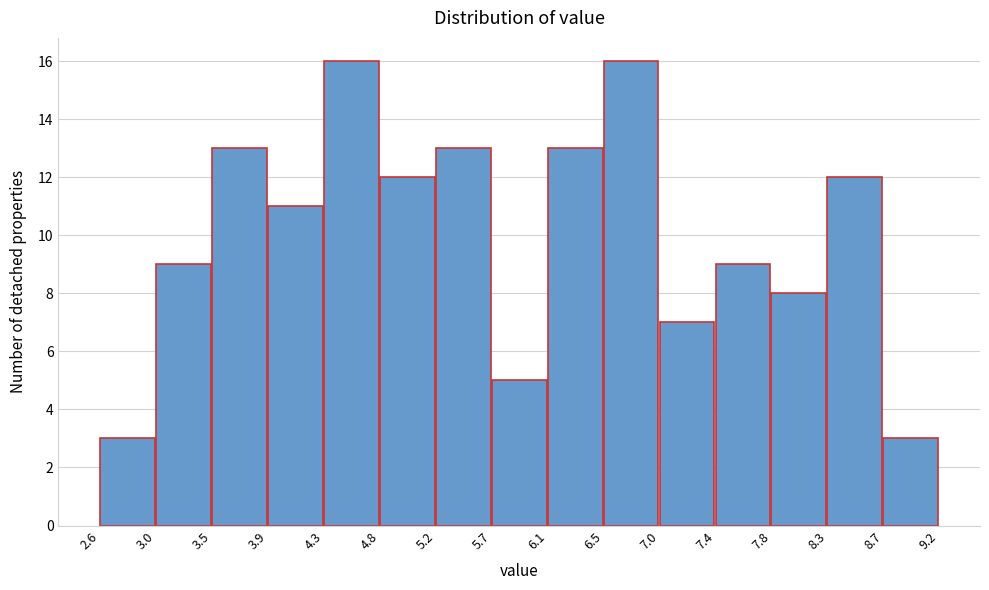

Reading left to right, list every bar in this chart as the range it spans on the x-axis followed by its height. The values are not printed on the chart, so give them approximately, as read against the axis.

2.6 to 3.0: 3
3.0 to 3.5: 9
3.5 to 3.9: 13
3.9 to 4.3: 11
4.3 to 4.8: 16
4.8 to 5.2: 12
5.2 to 5.7: 13
5.7 to 6.1: 5
6.1 to 6.5: 13
6.5 to 7.0: 16
7.0 to 7.4: 7
7.4 to 7.8: 9
7.8 to 8.3: 8
8.3 to 8.7: 12
8.7 to 9.2: 3